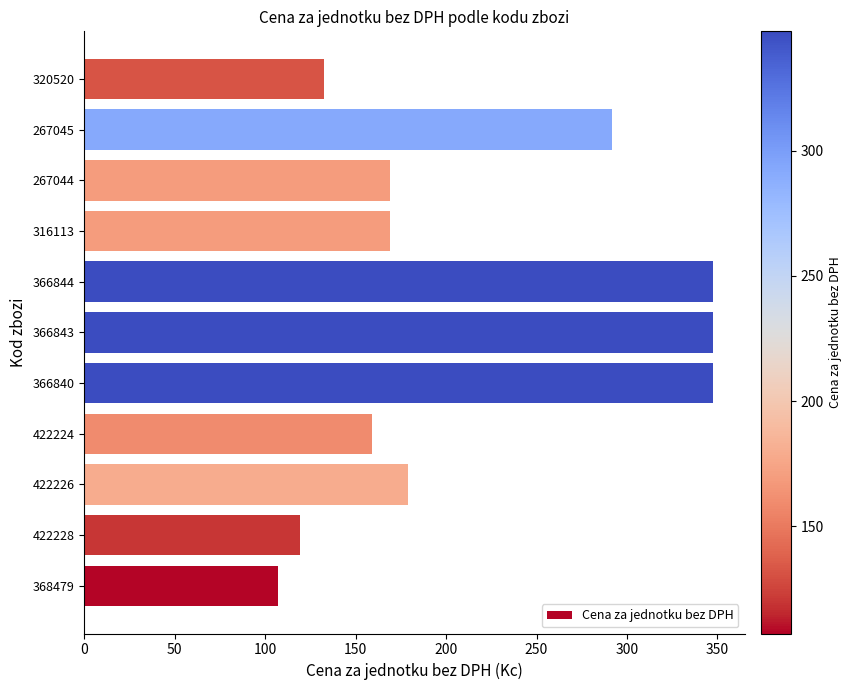

What is the sum of the values at 316113 and 422226?

348.0